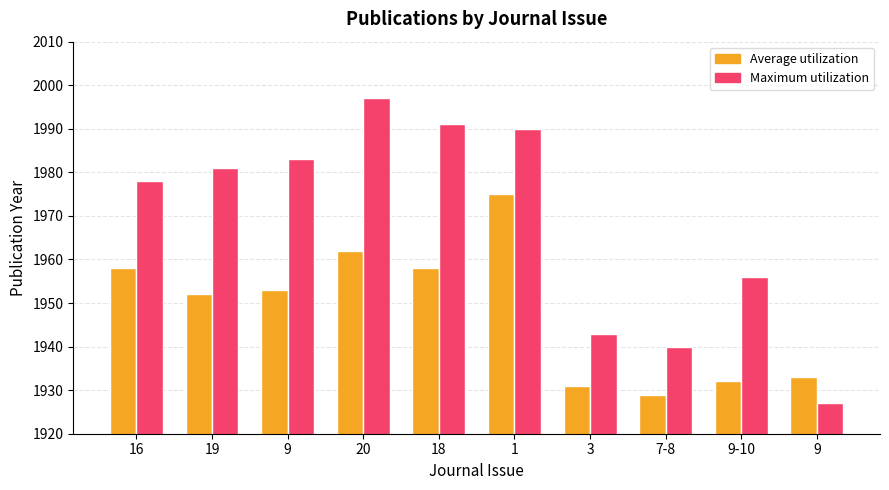

Does the chart contain any negative values?

No